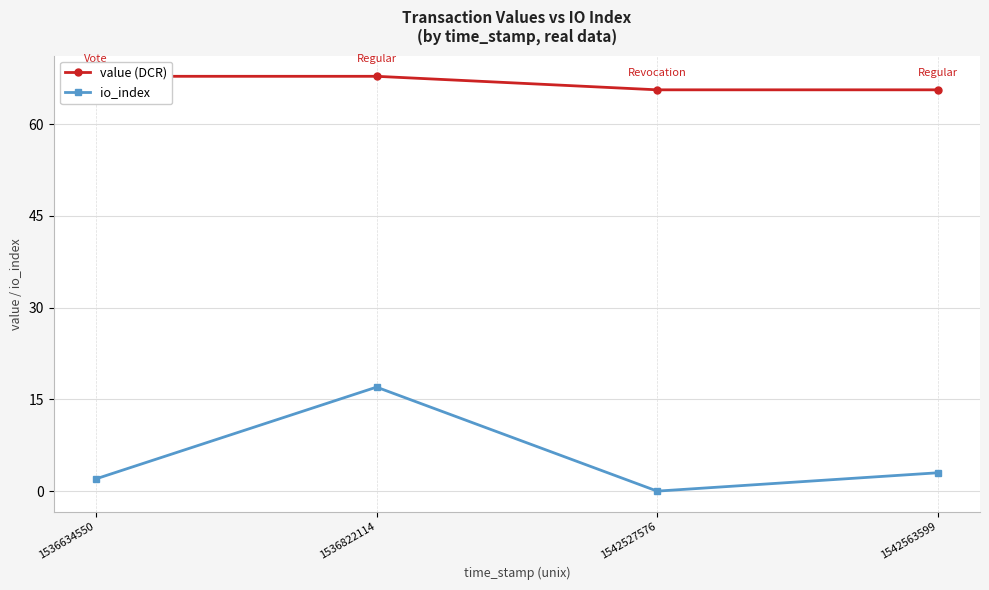

At which label is io_index closest to 8?

1542563599